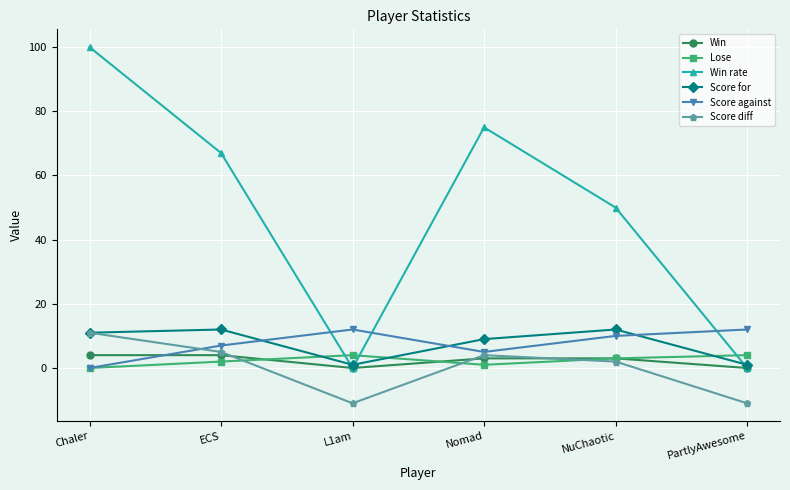

Reading right to left, what are all the values shown in this chart?

Win: PartlyAwesome=0	NuChaotic=3	Nomad=3	L1am=0	ECS=4	Chaler=4
Lose: PartlyAwesome=4	NuChaotic=3	Nomad=1	L1am=4	ECS=2	Chaler=0
Win rate: PartlyAwesome=0	NuChaotic=50	Nomad=75	L1am=0	ECS=67	Chaler=100
Score for: PartlyAwesome=1	NuChaotic=12	Nomad=9	L1am=1	ECS=12	Chaler=11
Score against: PartlyAwesome=12	NuChaotic=10	Nomad=5	L1am=12	ECS=7	Chaler=0
Score diff: PartlyAwesome=-11	NuChaotic=2	Nomad=4	L1am=-11	ECS=5	Chaler=11